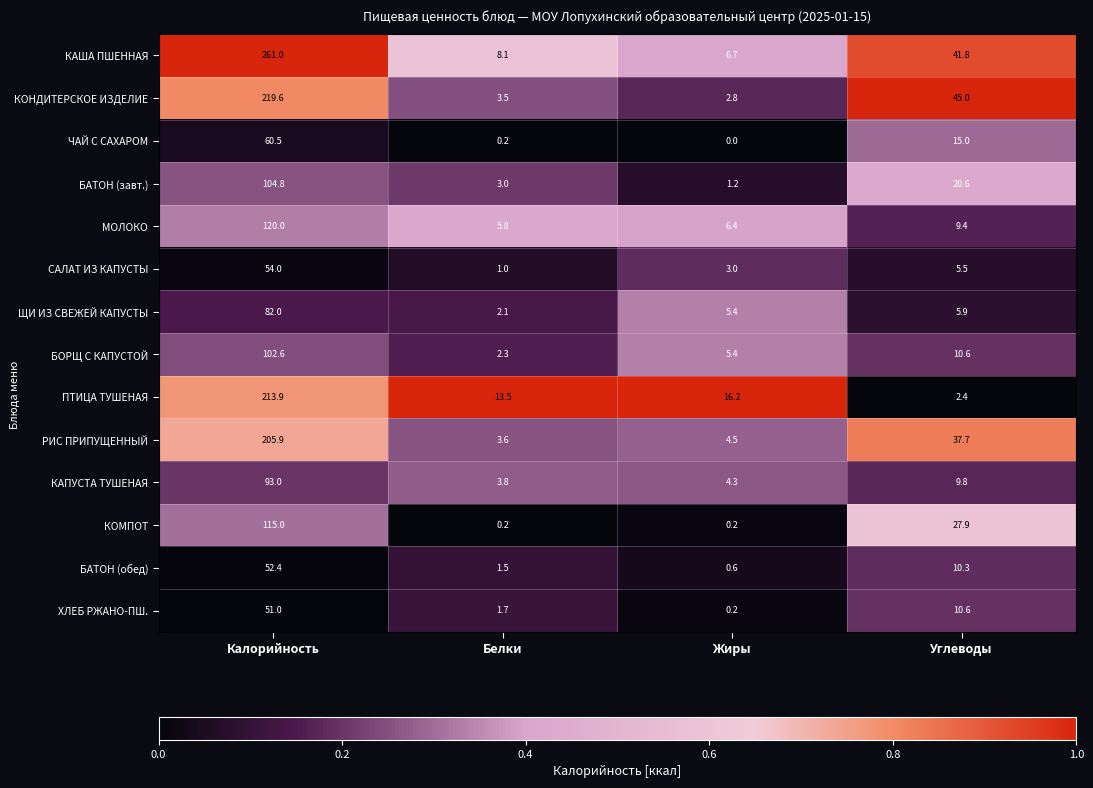

Where does the КОМПОТ series first go above 27?

Калорийность